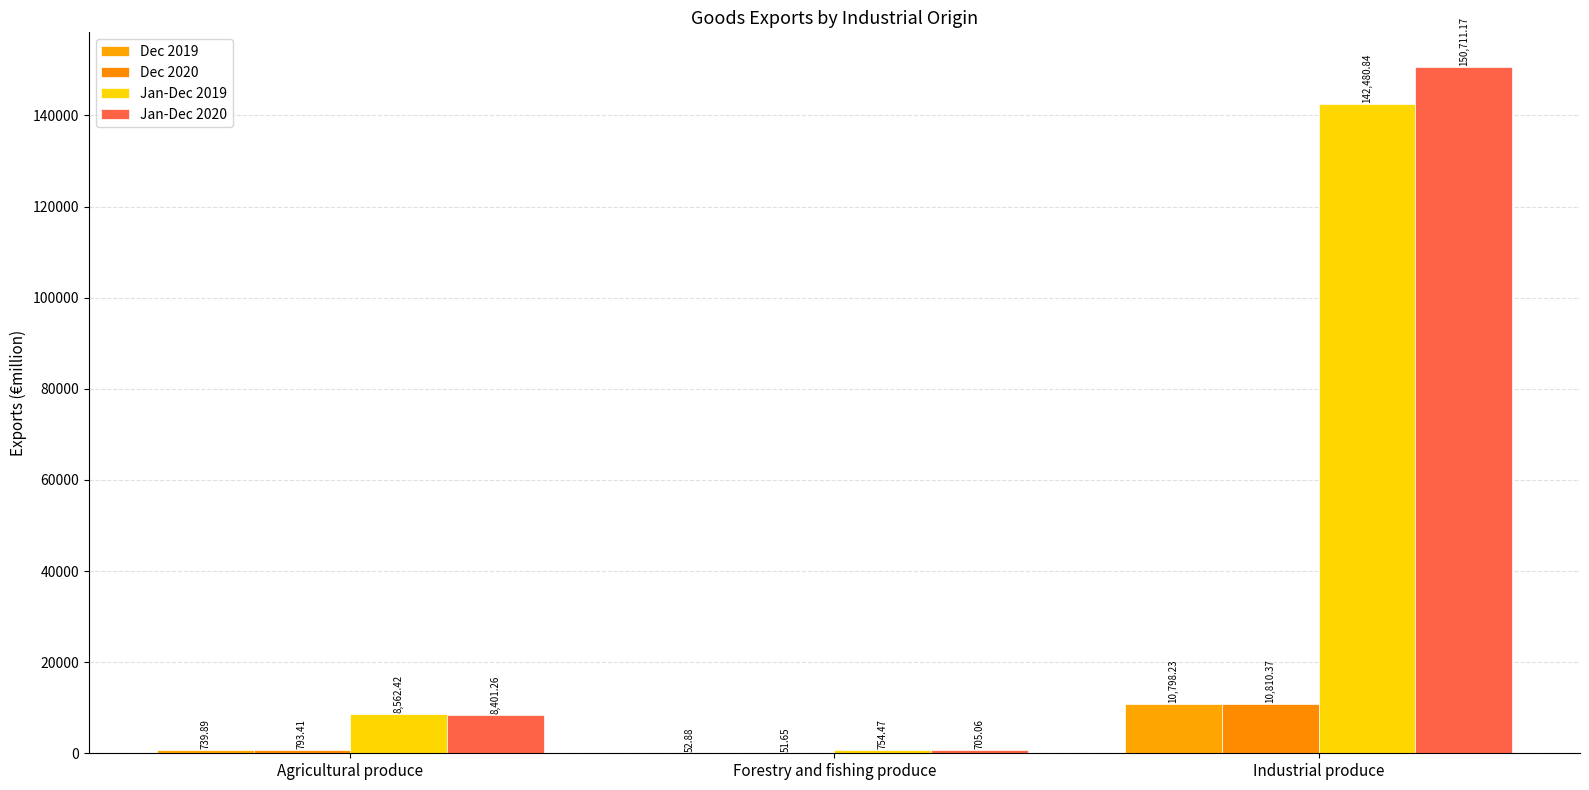

Which category has the lowest value in the Dec 2020 series?

Forestry and fishing produce